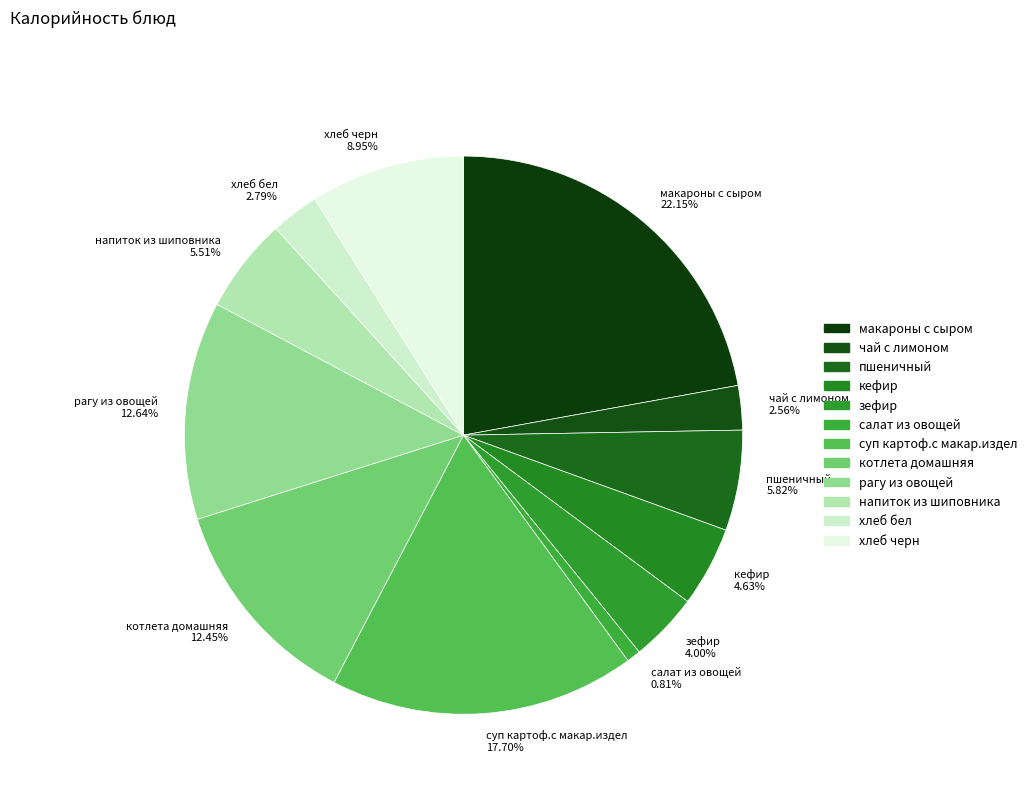

How many segments does this pie chart have?

12